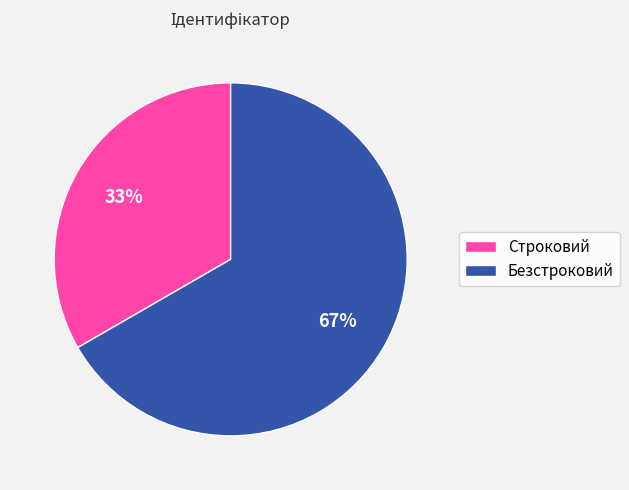

Count the number of slices in the pie.

2